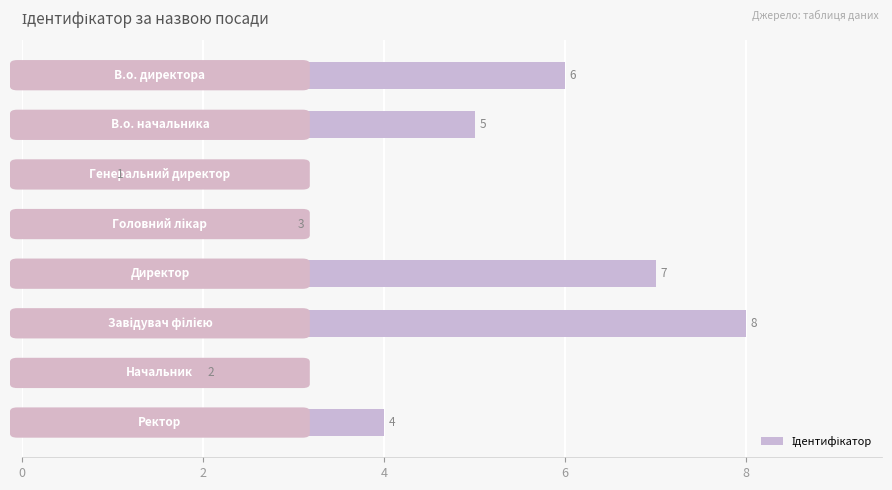

What is the maximum value shown in the chart?

8